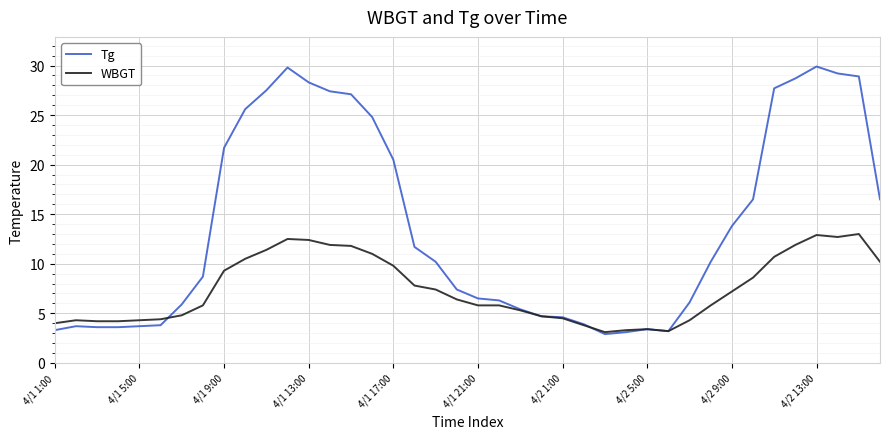

What is the sum of all Tg values?

549.8